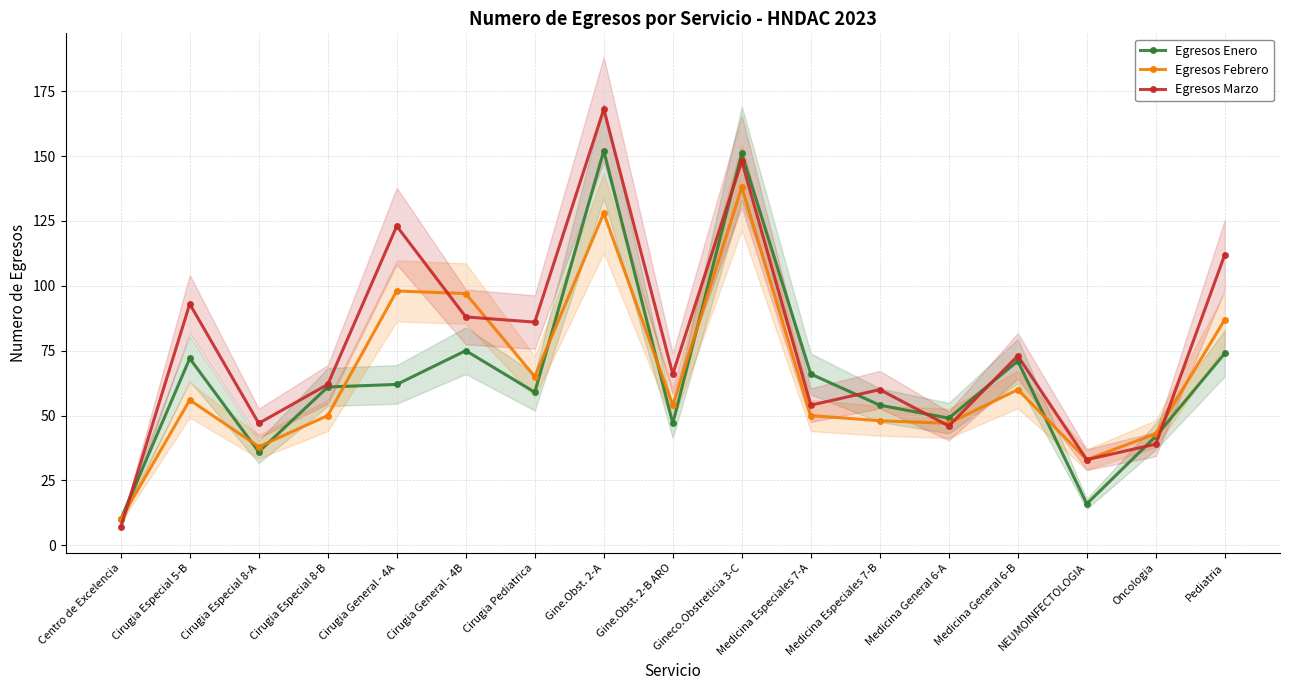

What is the total value across all series at Medicina Especiales 7-B?

162